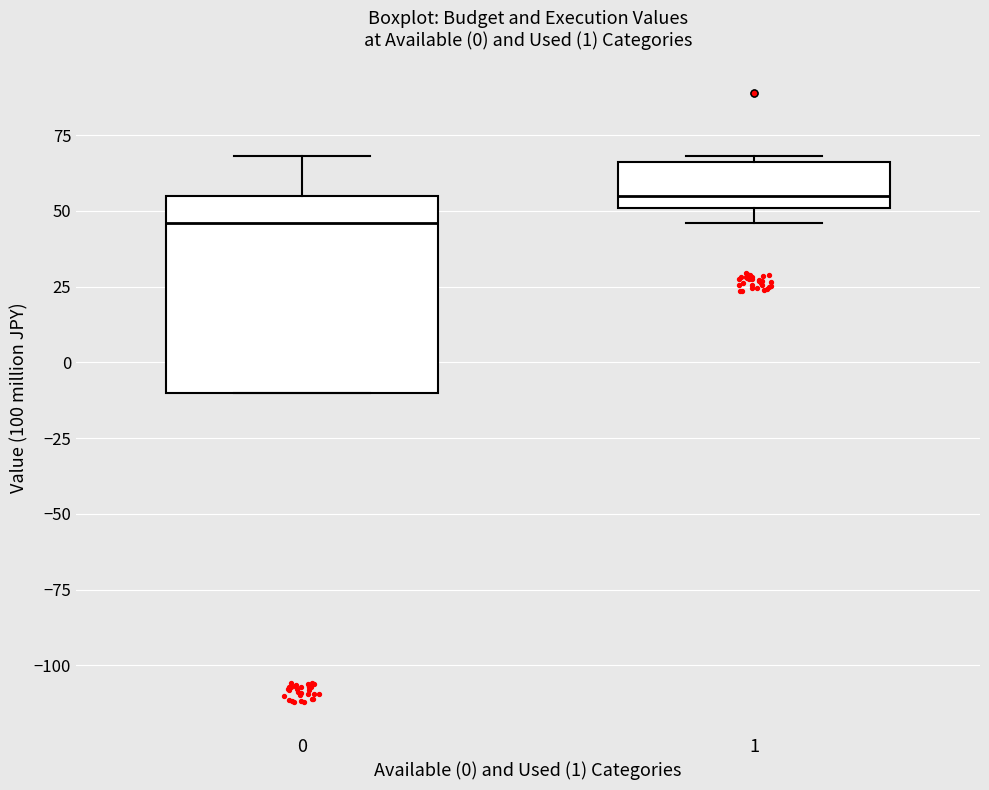

Comparing the boxes themselves (not the whiskers), which one is the tallest?

0